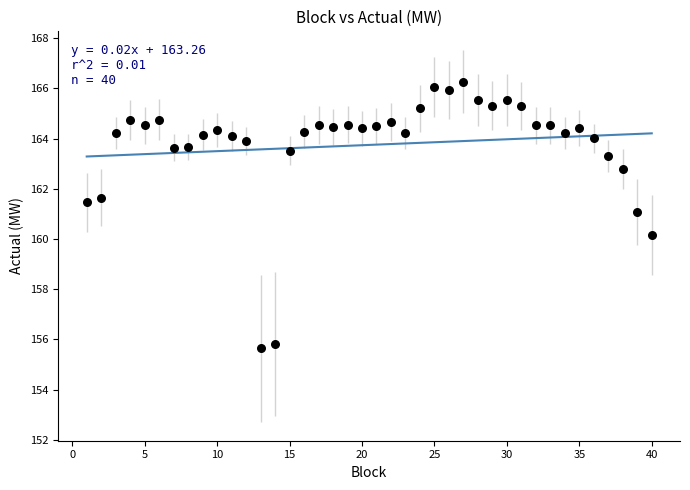

What is the range of X values (max minus min)?

39.0